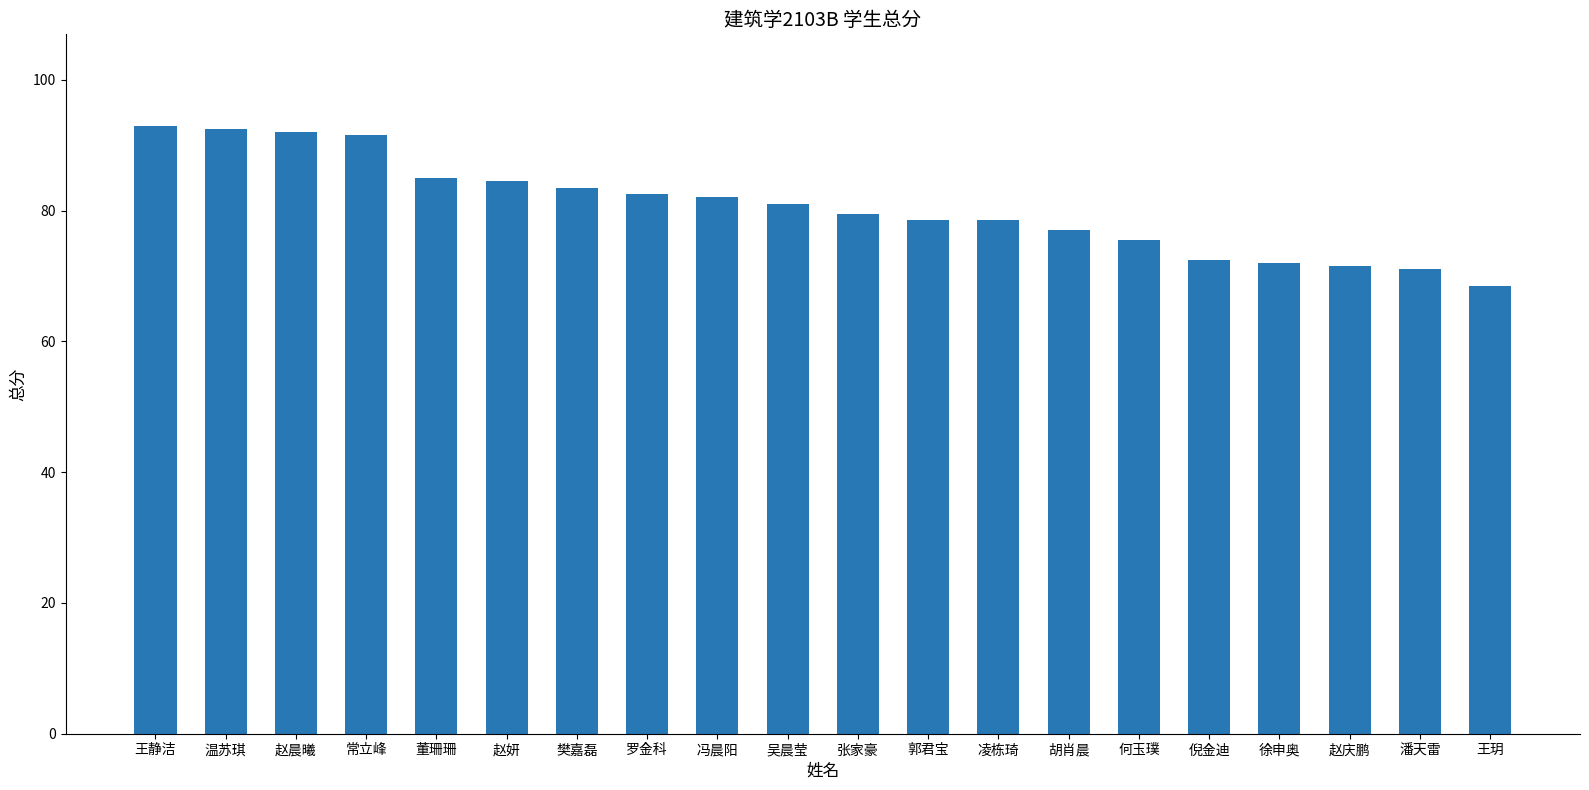

Count the number of data series in this chart.

1